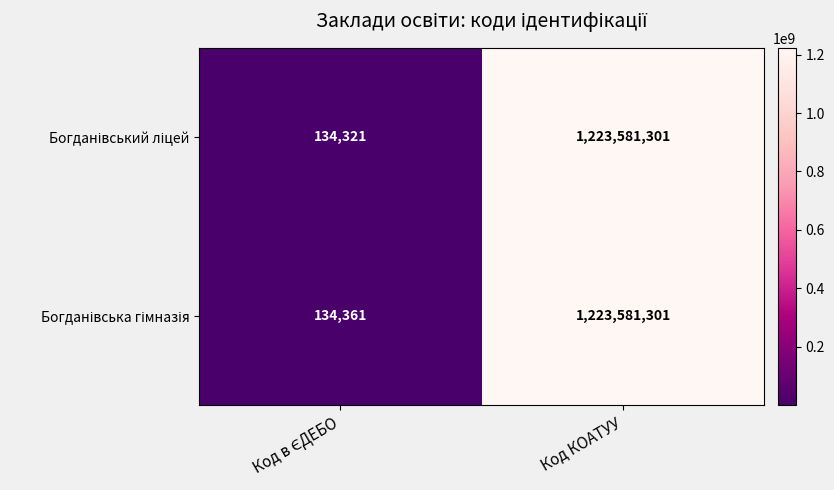

At which category is the sum across all series the highest?

Код КОАТУУ